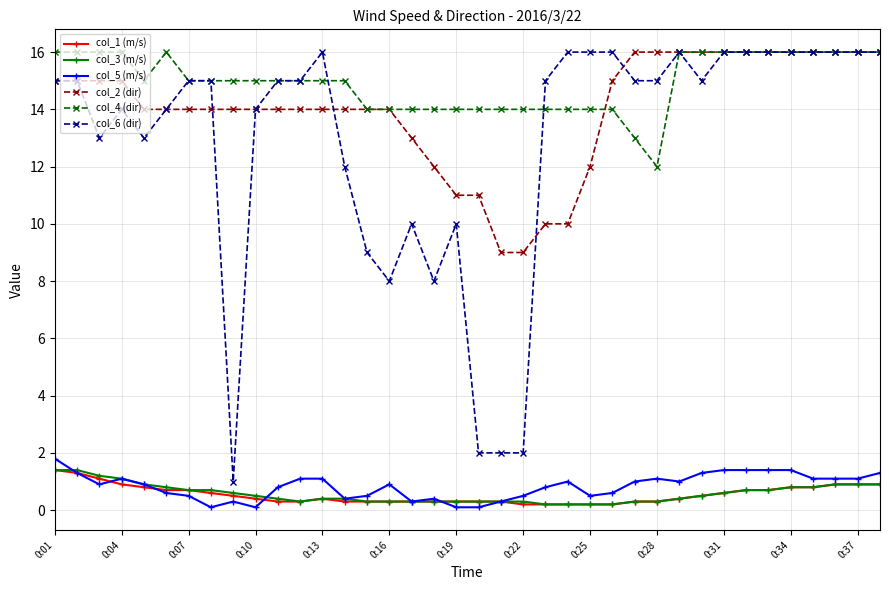

True or false: col_6 (dir) and col_1 (m/s) intersect in this chart.

False